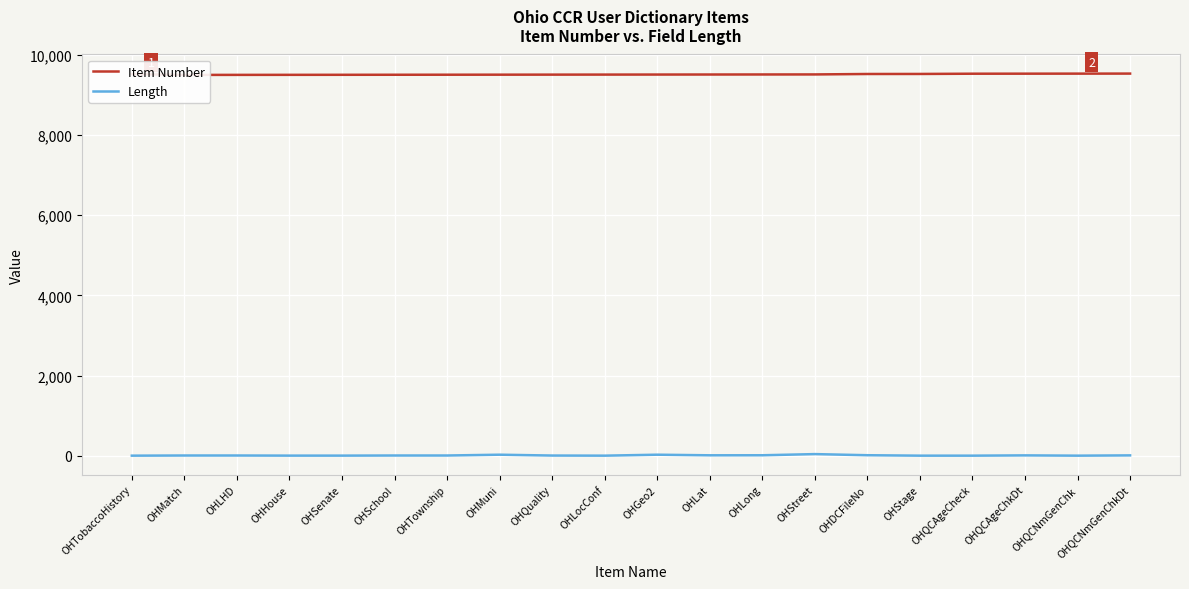

List the labels in order of Length value, largest first.

OHStreet, OHMuni, OHGeo2, OHDCFileNo, OHLong, OHLat, OHQCAgeChkDt, OHQCNmGenChkDt, OHMatch, OHLHD, OHSchool, OHTownship, OHQuality, OHHouse, OHSenate, OHTobaccoHistory, OHLocConf, OHStage, OHQCAgeCheck, OHQCNmGenChk